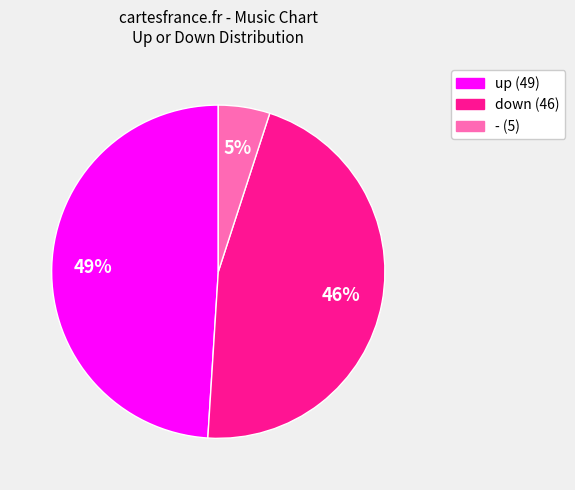

Does any single category account for the majority?

No